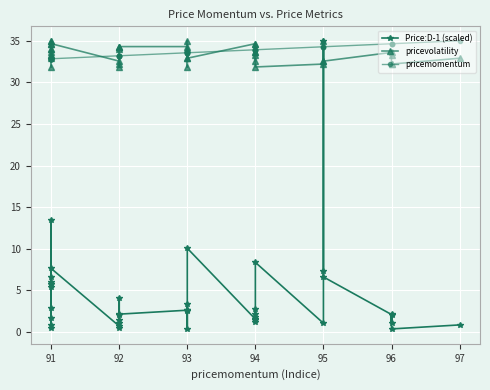

How many lines are shown in the chart?

3